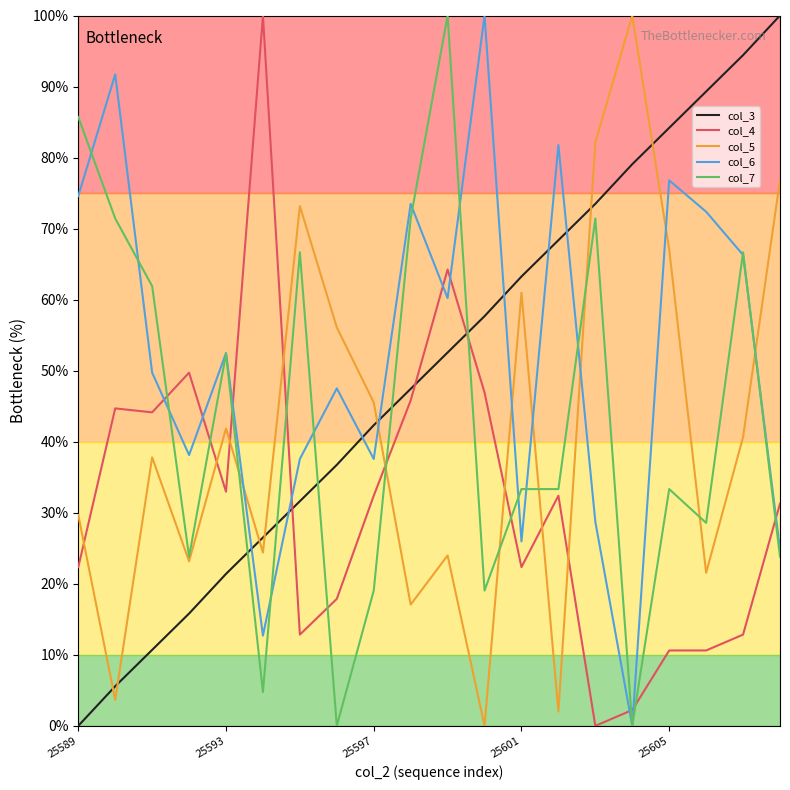

What is the maximum value shown in the chart?

100.0